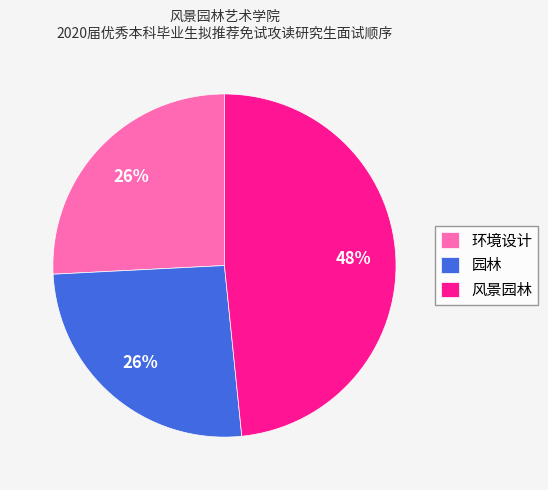

Count the number of slices in the pie.

3